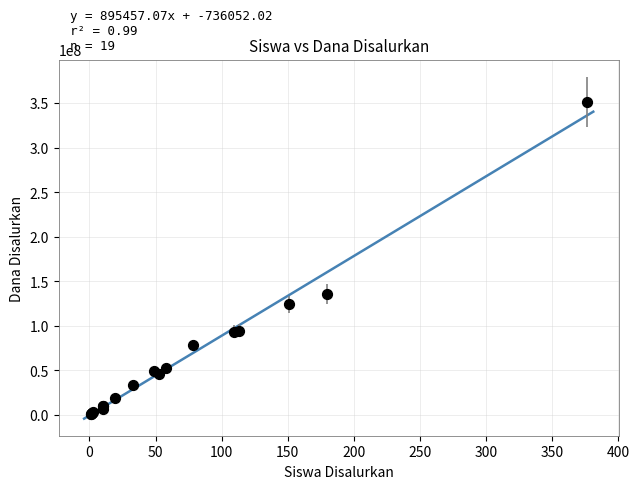

What Y value in the scatter plot is closest to 176250000?

135500000